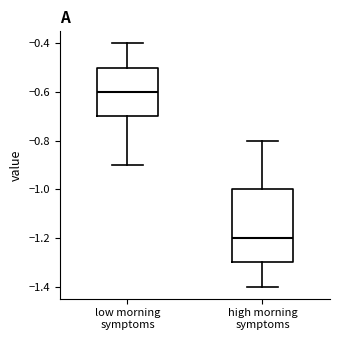

Reading left to right, read every box against the y-axis: the position of its median line, the range the box covers, and the ends of its whiskers. The values are not printed on the chart, so give them approximately, as read against the axis.

low morning symptoms: median -0.6, box -0.7 to -0.5, whiskers -0.9 to -0.4
high morning symptoms: median -1.2, box -1.3 to -1.0, whiskers -1.4 to -0.8